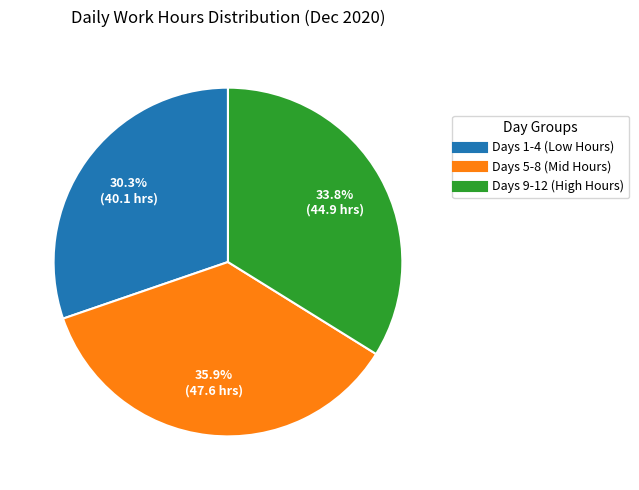

To the nearest percent, what is the average slice percentage?

33%